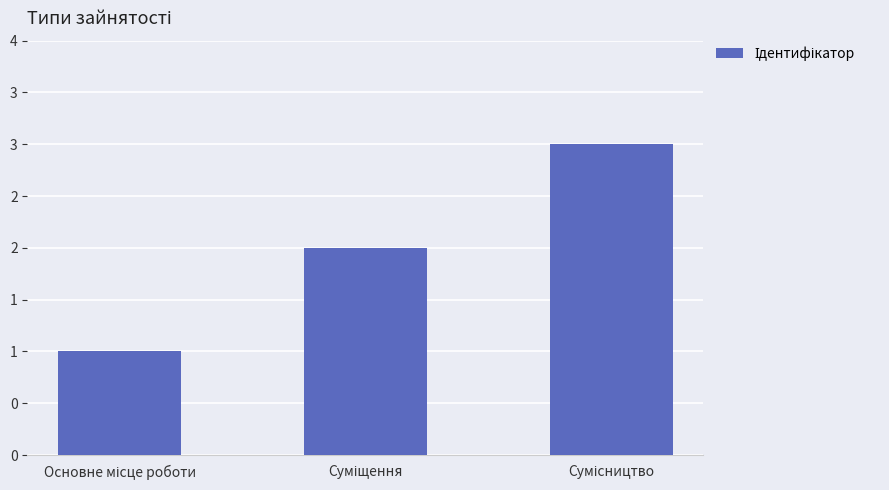

How many bars are there in total?

3